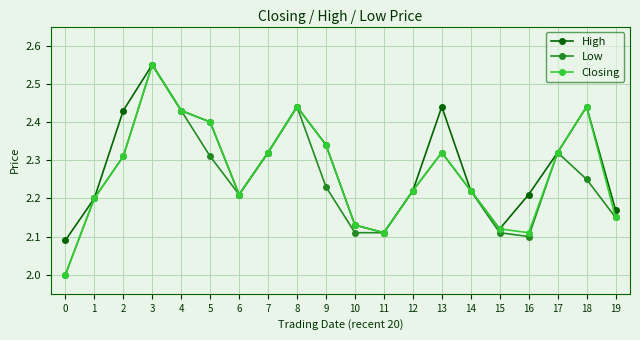

What is the spread (max minus min) of values at 2?

0.1